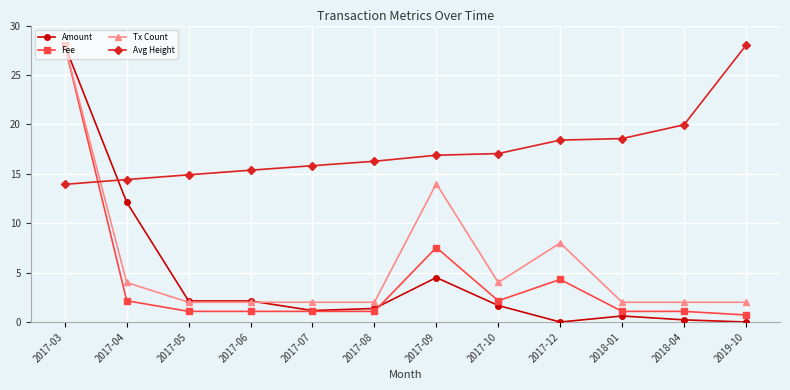

What is the label of the 10th point from the right?

2017-05